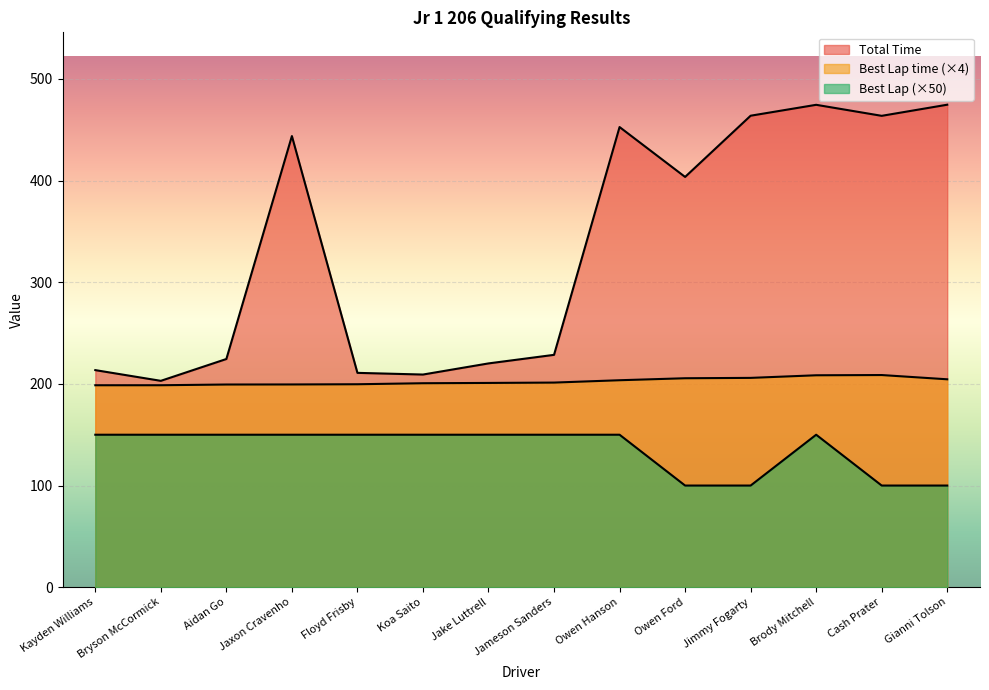

Is the value of Total Time at Koa Saito greater than the value of Best Lap at Brody Mitchell?

Yes